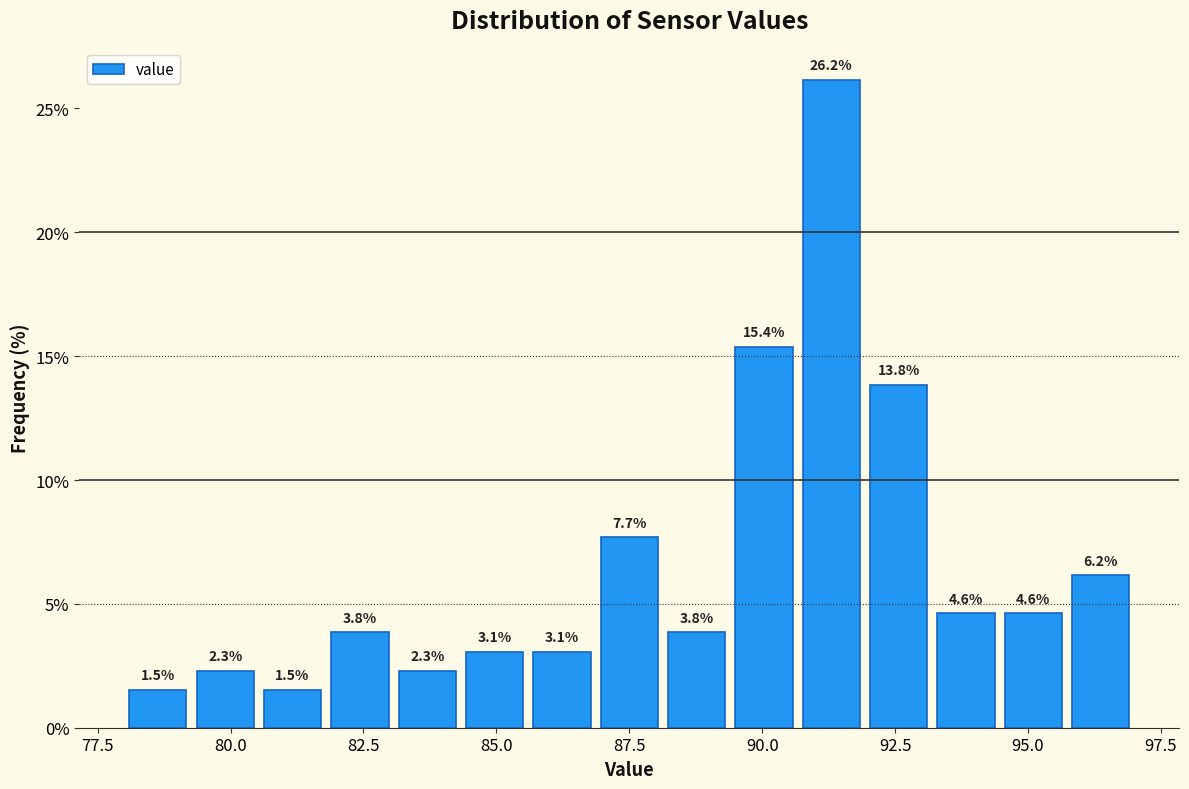

Read against the x-axis, roughly where is the centre of the tallest bar?

91.5